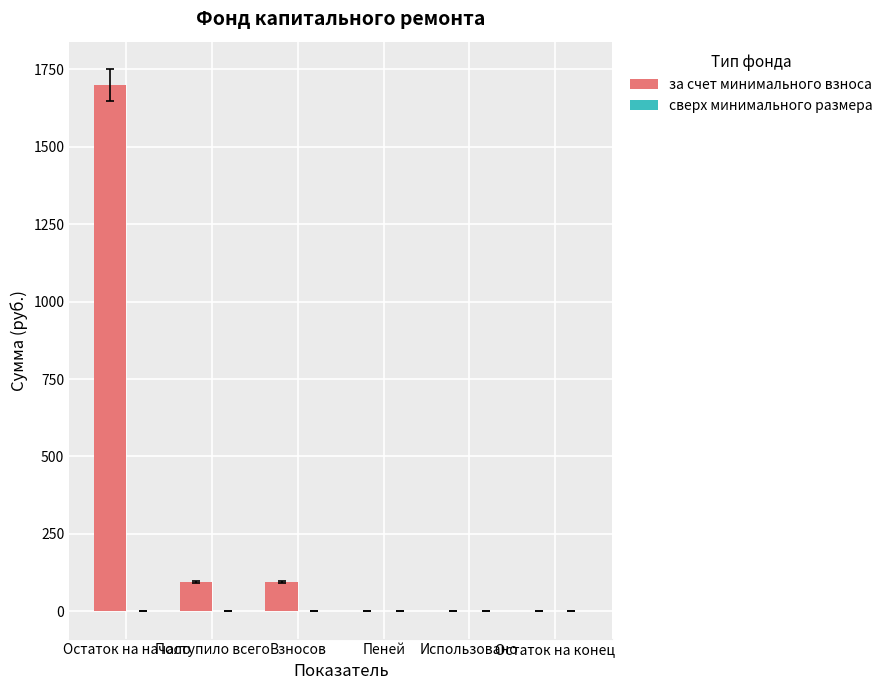

Are the bars horizontal?

No